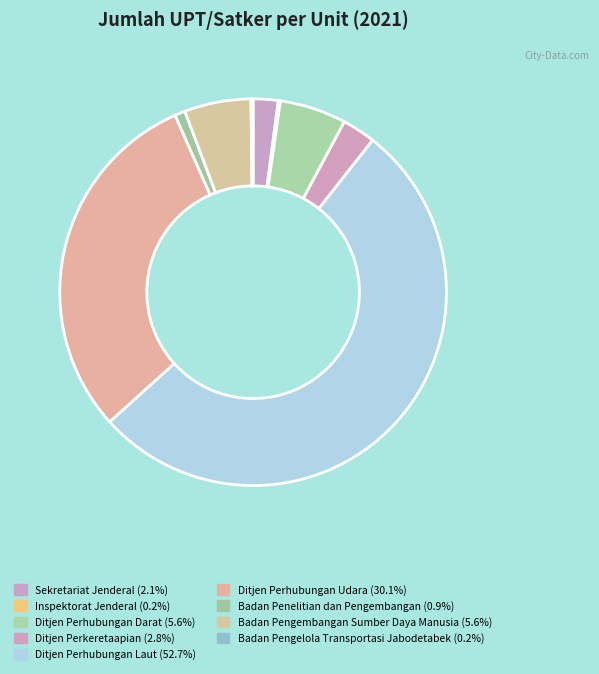

Rank the categories by value from highest to lowest.

Ditjen Perhubungan Laut, Ditjen Perhubungan Udara, Ditjen Perhubungan Darat, Badan Pengembangan Sumber Daya Manusia, Ditjen Perkeretaapian, Sekretariat Jenderal, Badan Penelitian dan Pengembangan, Inspektorat Jenderal, Badan Pengelola Transportasi Jabodetabek